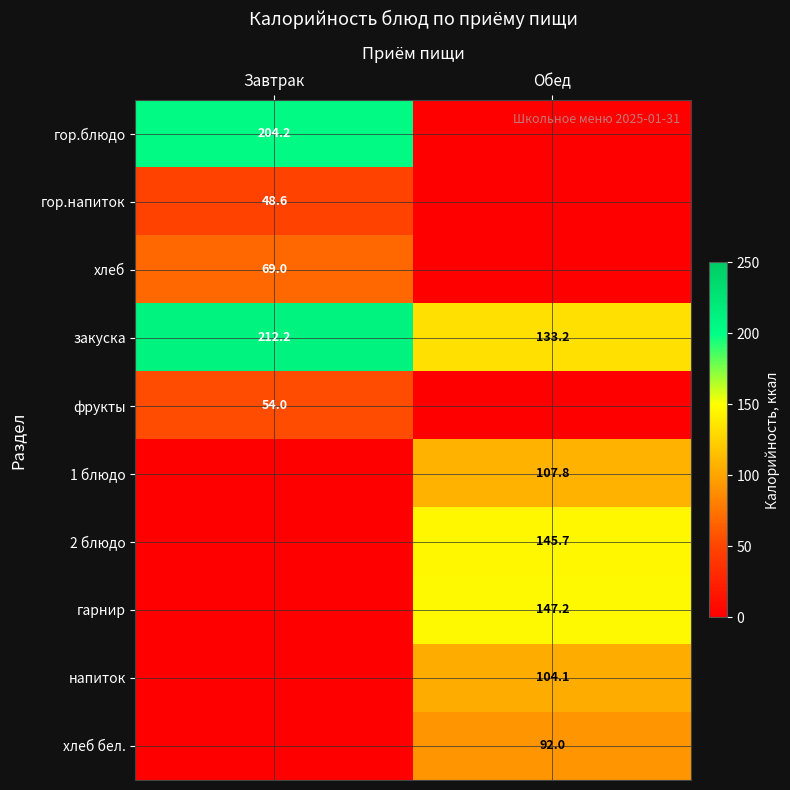

Which category has the lowest value in the закуска series?

Обед